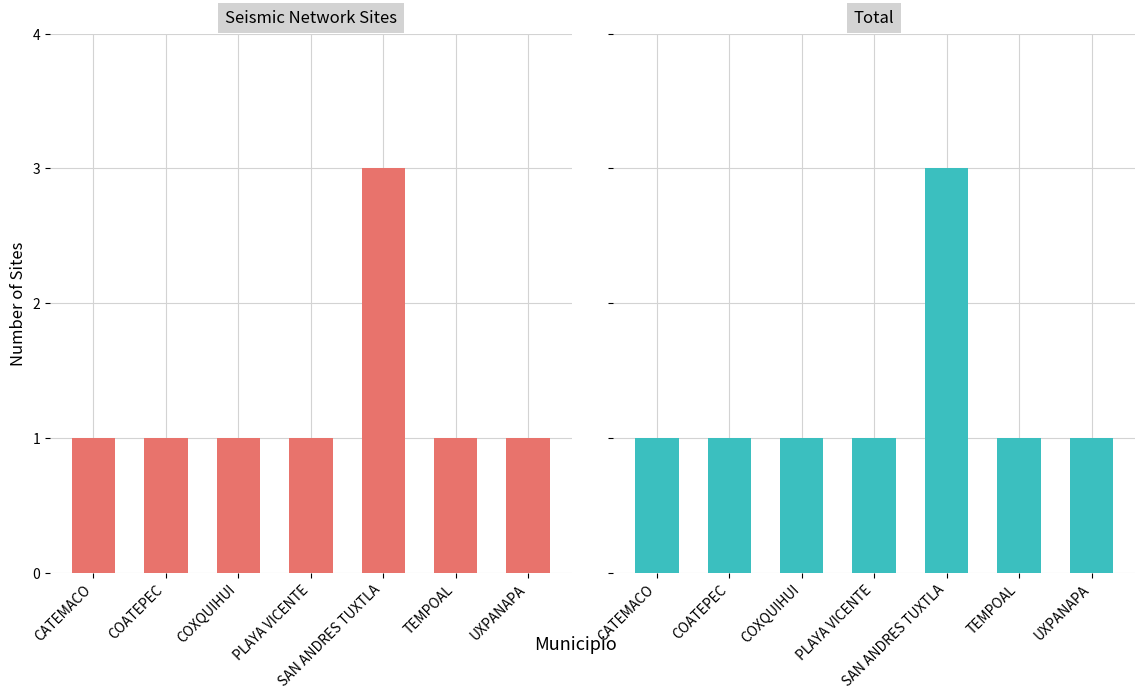

What is the smallest value displayed?

1